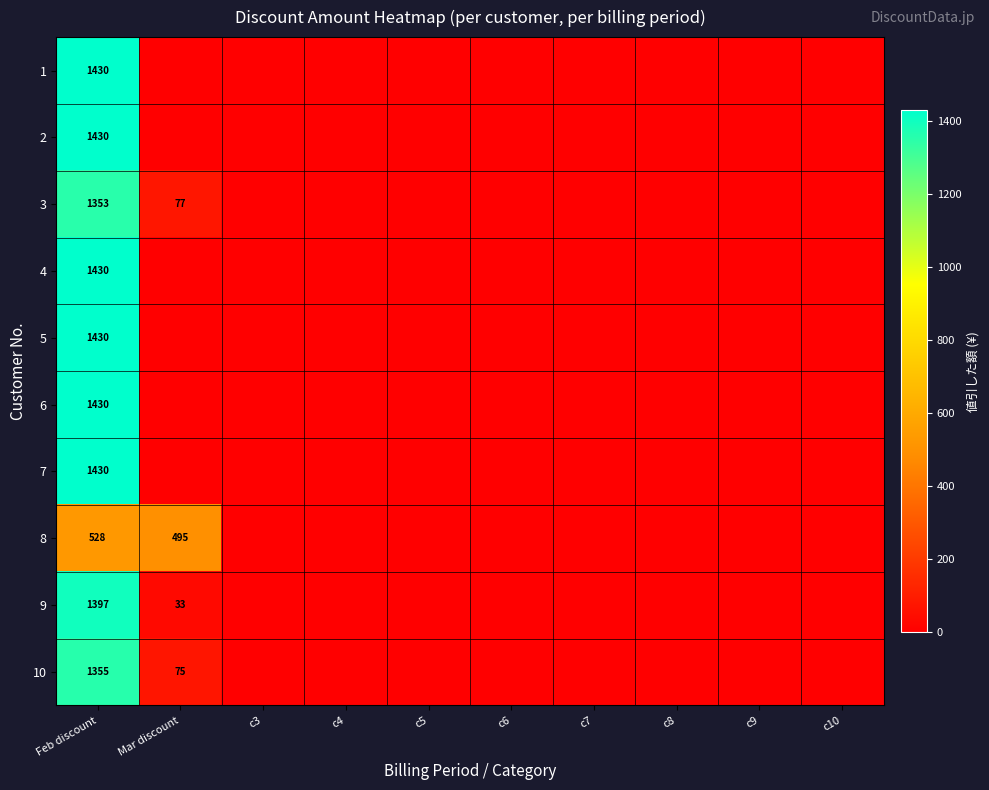

True or false: 8 has a value of 495 at Mar discount.

True